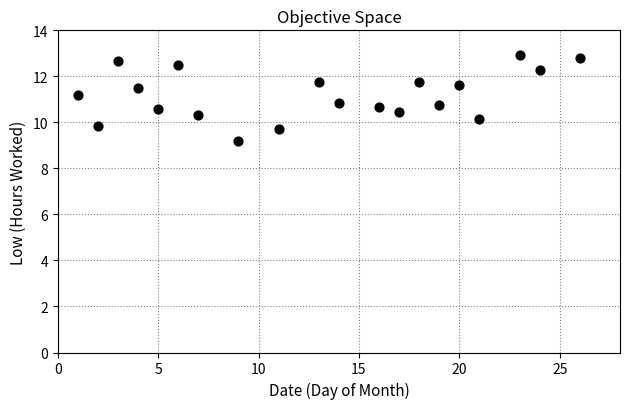

What is the range of X values (max minus min)?

25.0